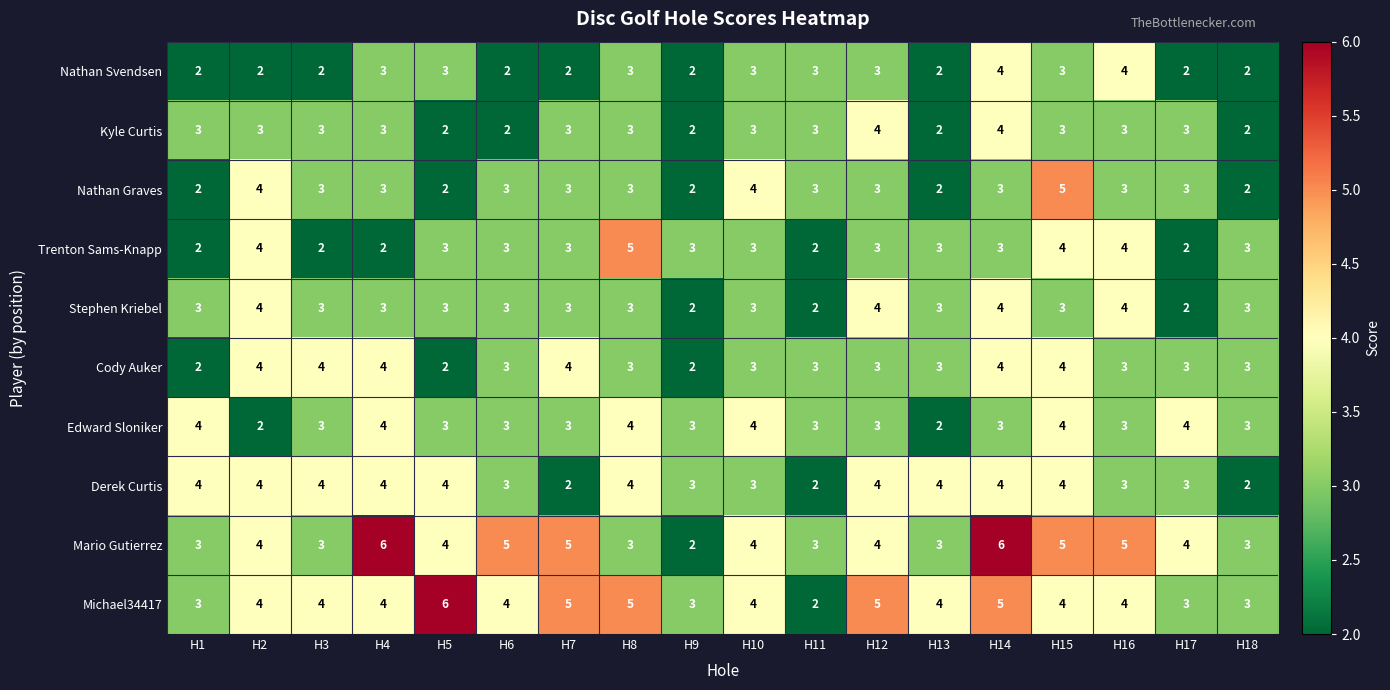

How many Kyle Curtis values are between 2 and 3?

16